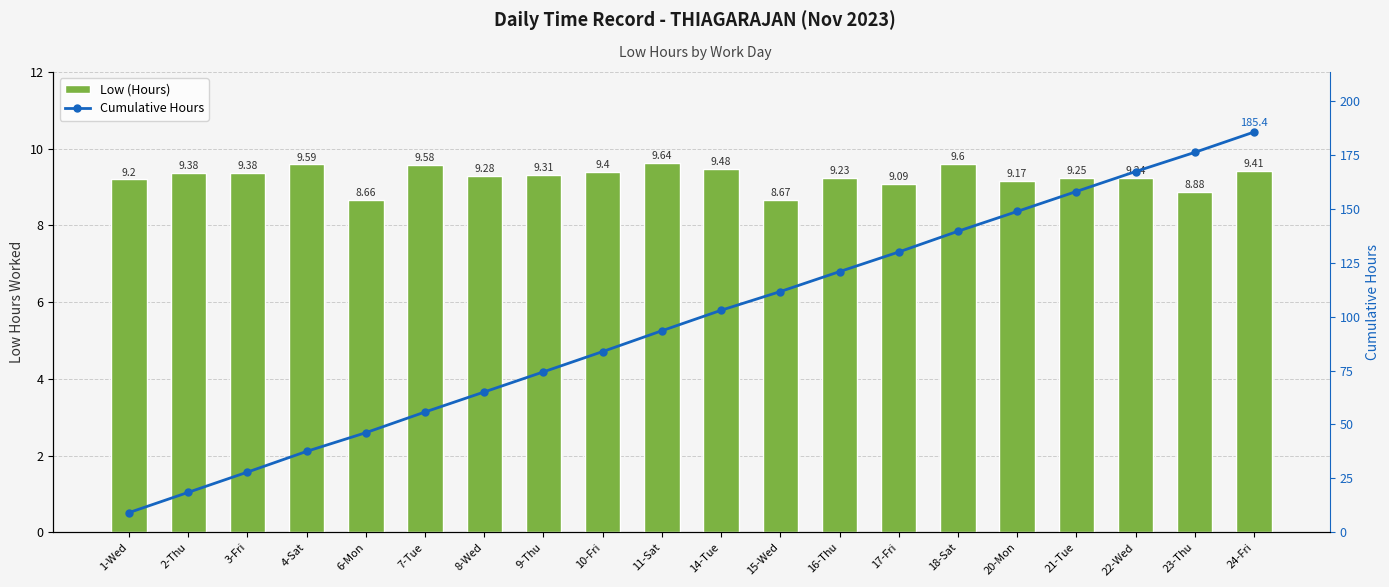

How many groups of bars are there?

20